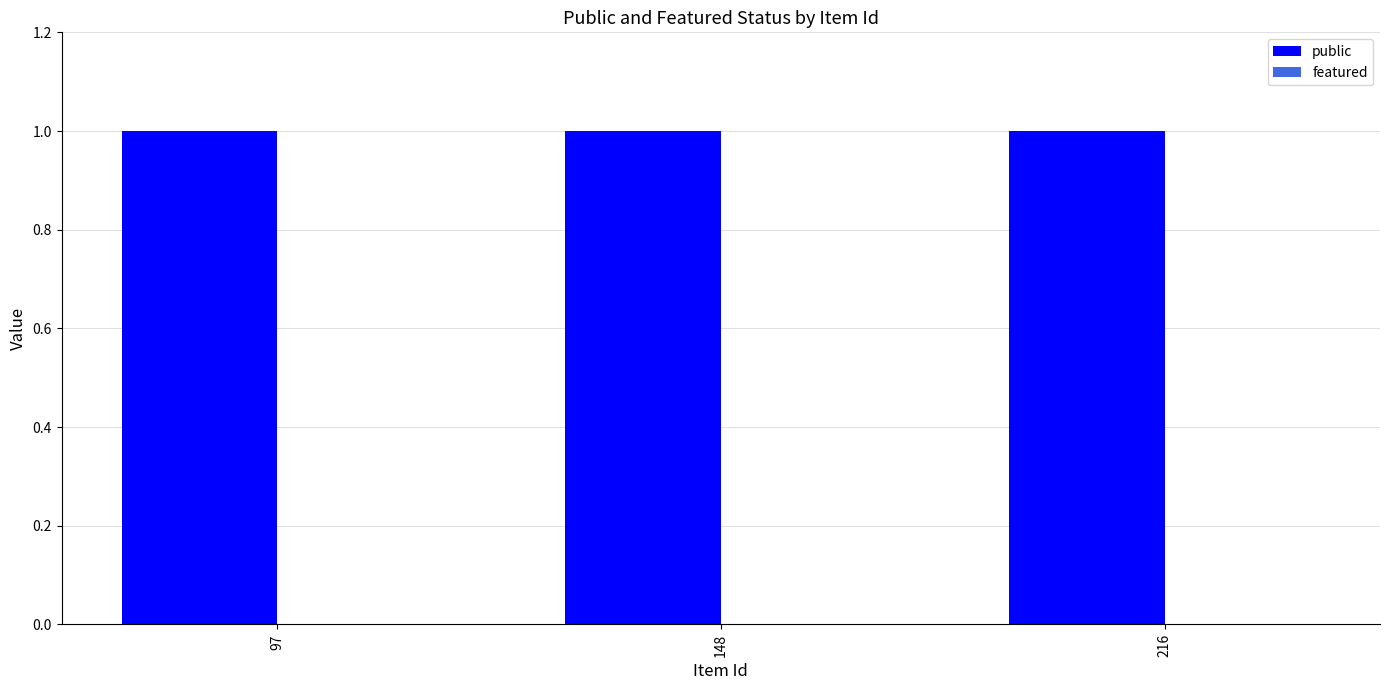

What is the total value across all series at 97?

1